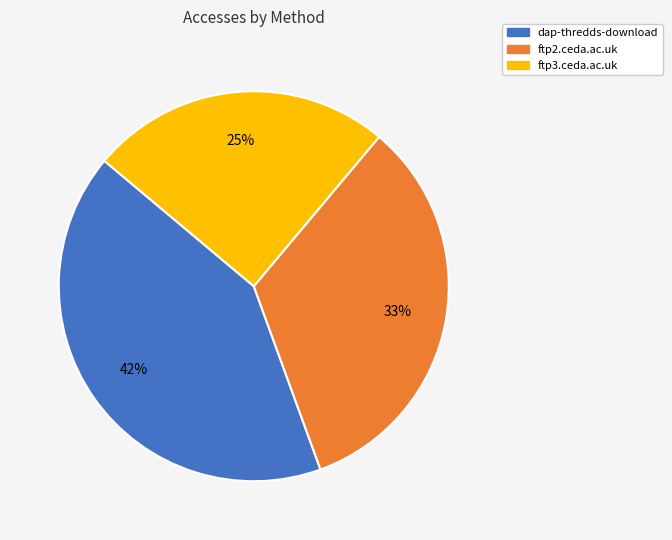

True or false: ftp2.ceda.ac.uk accounts for 33% of the total.

True